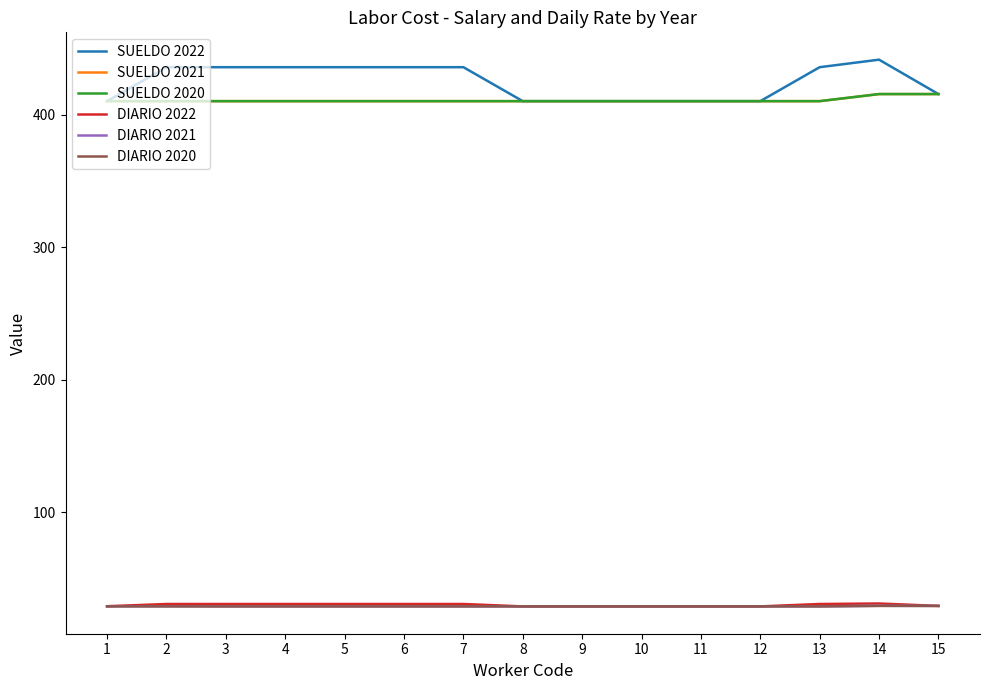

True or false: SUELDO 2022 has a value of 620.0 at 3.

False